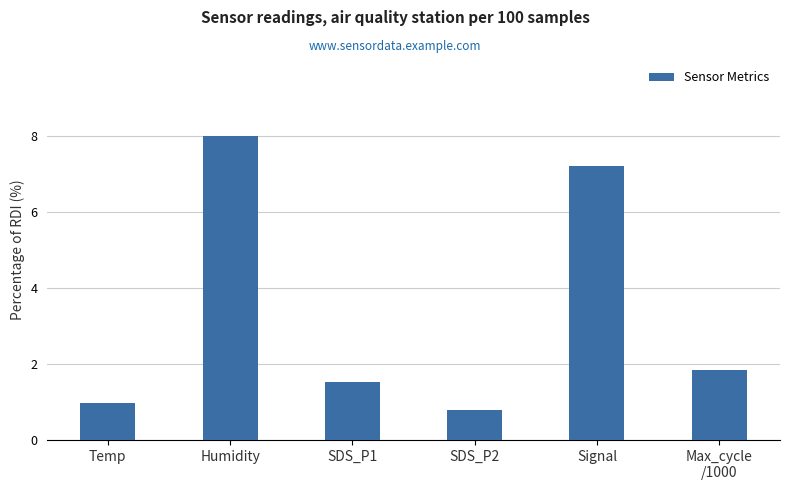

What is the sum of the values at SDS_P2 and Temp?

1.8